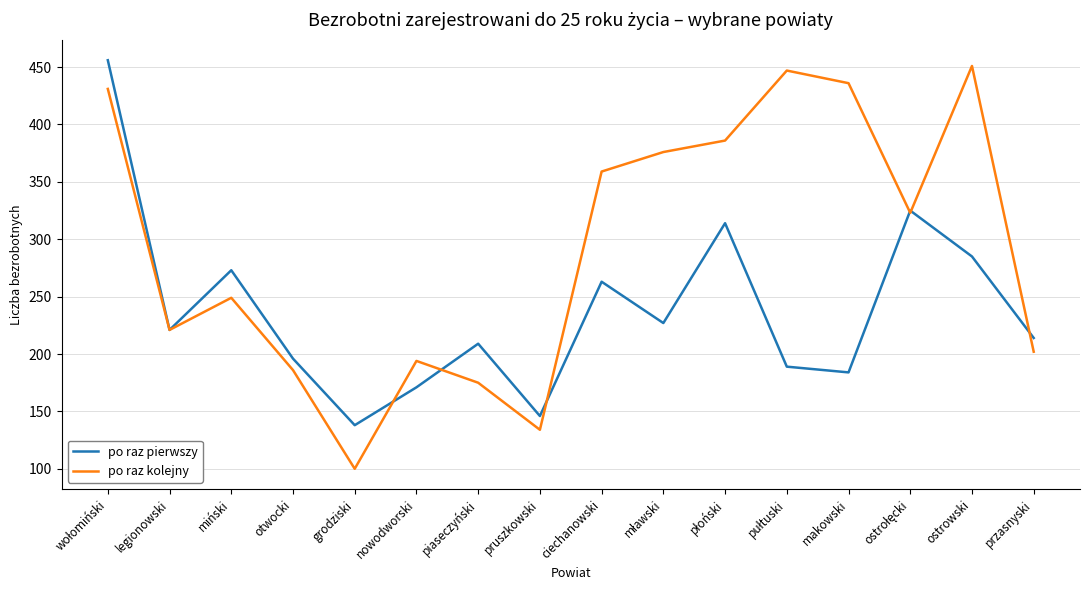

What is the highest value of the po raz kolejny series?

451